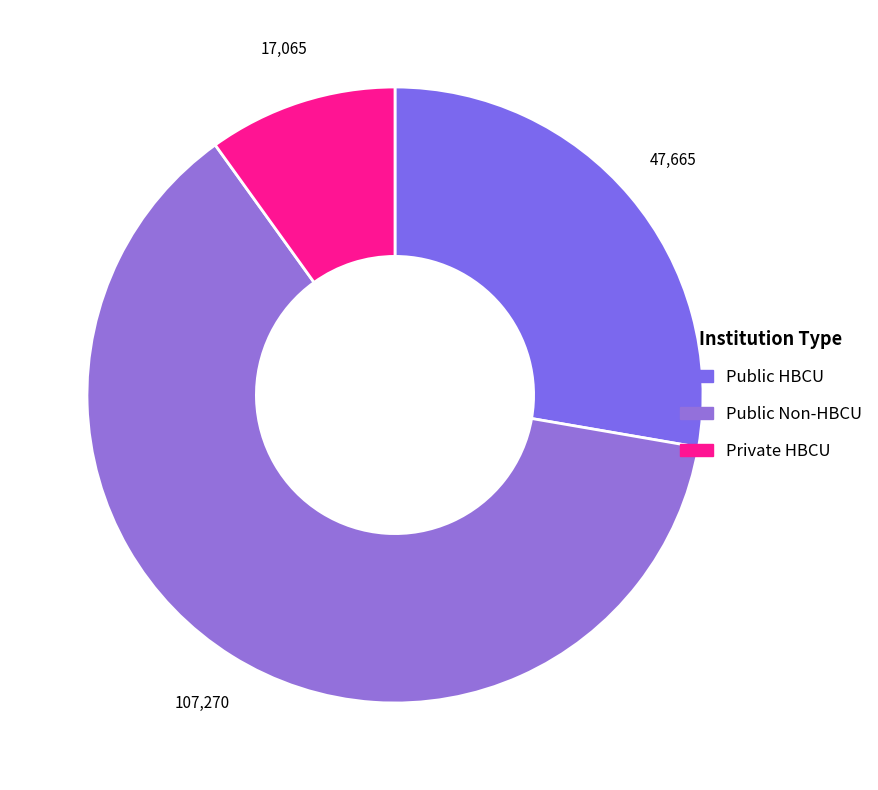

How many slices are in this pie chart?

3